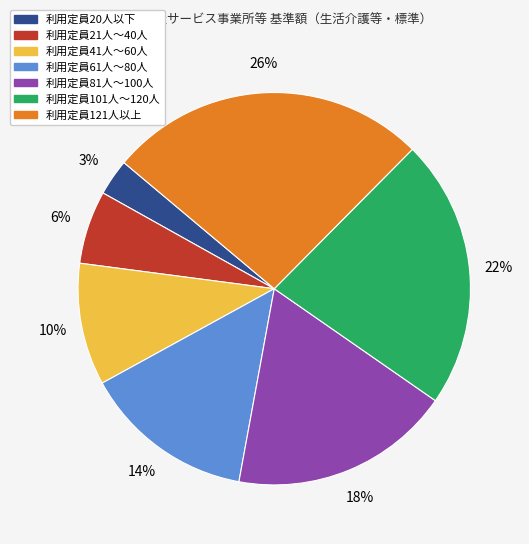

Do 利用定員41人～60人 and 利用定員81人～100人 together represent more than half of the pie?

No